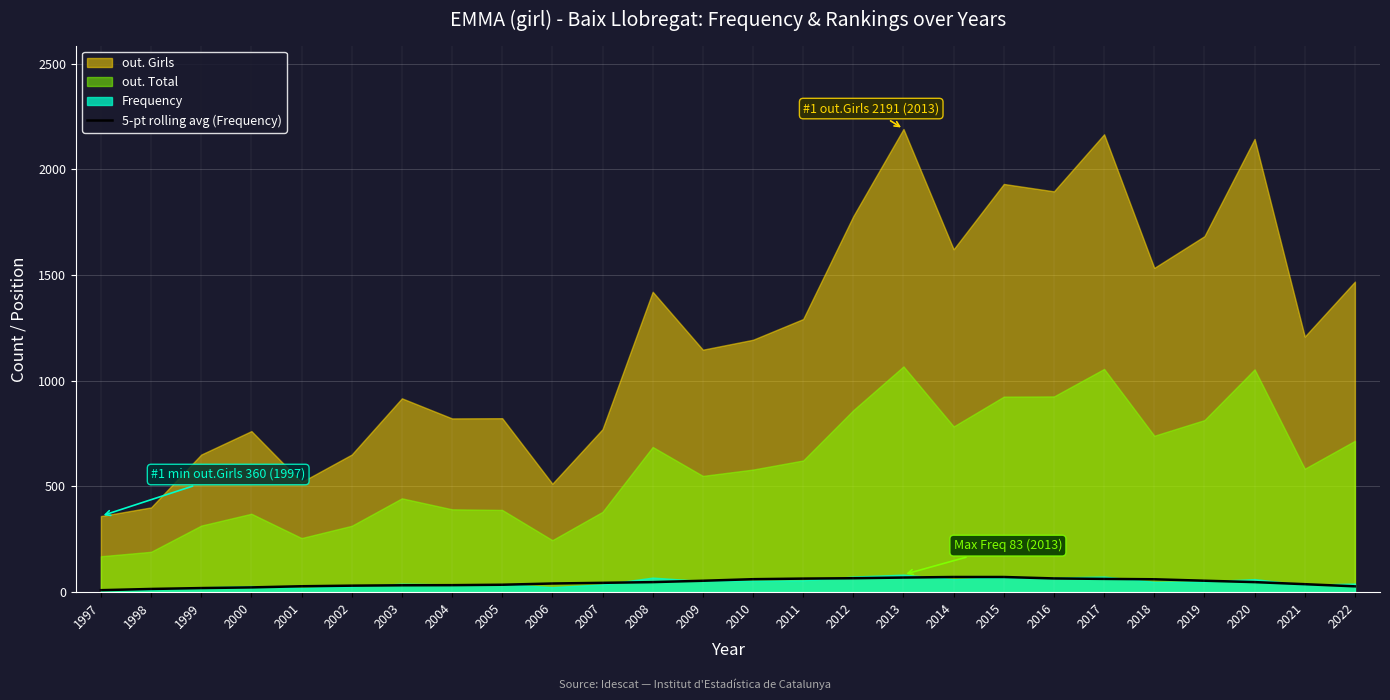

List the labels in order of value, largest first.

2014, 2015, 2013, 2012, 2016, 2011, 2017, 2010, 2018, 2019, 2009, 2008, 2020, 2007, 2006, 2021, 2005, 2004, 2003, 2002, 2001, 2022, 2000, 1999, 1998, 1997